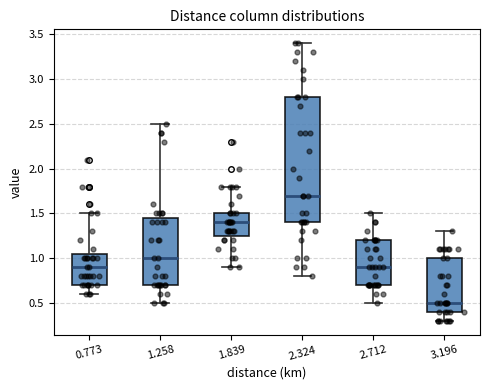

Which box is the tallest, from its lower edge to its upper edge?

2.324